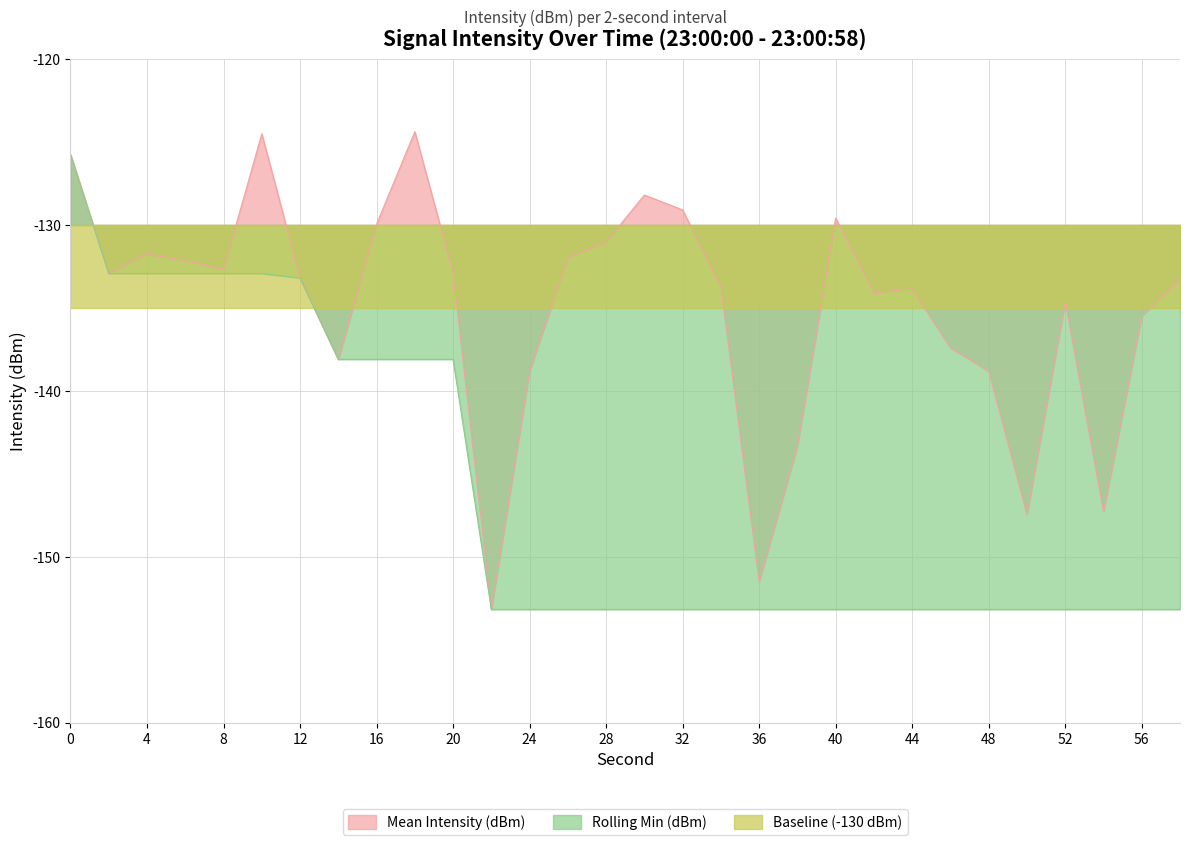

How many data points does each series have?

30